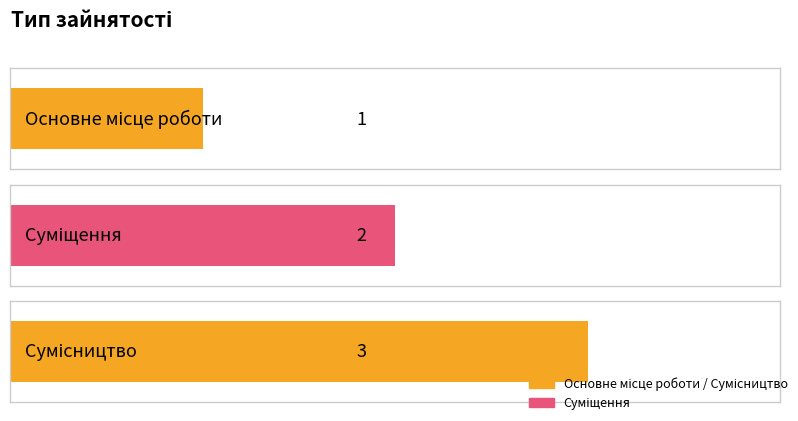

The chart shows a value of 2 at Суміщення. True or false?

True